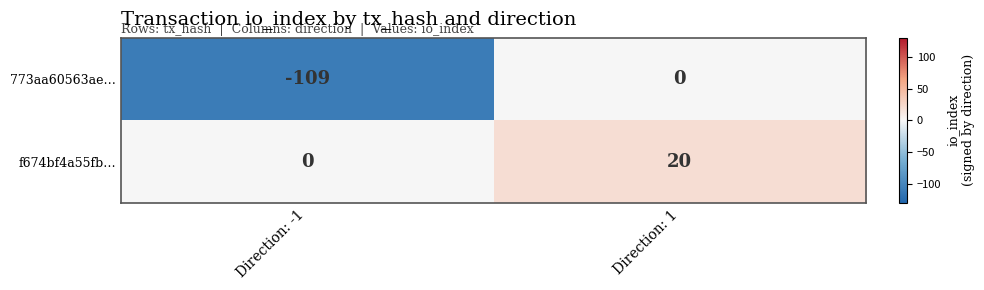

How many negative values does the 773aa60563ae… series have?

1